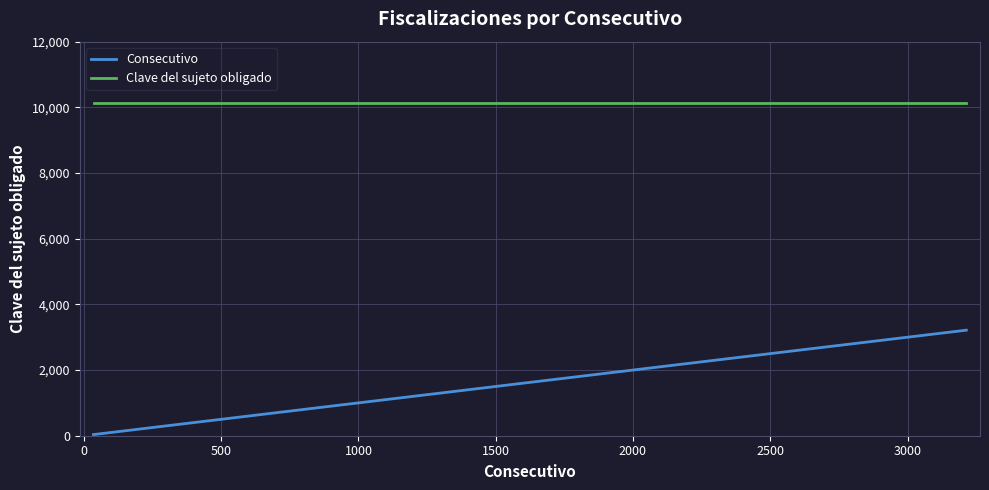

List the series in order of their peak value, highest first.

Clave del sujeto obligado, Consecutivo